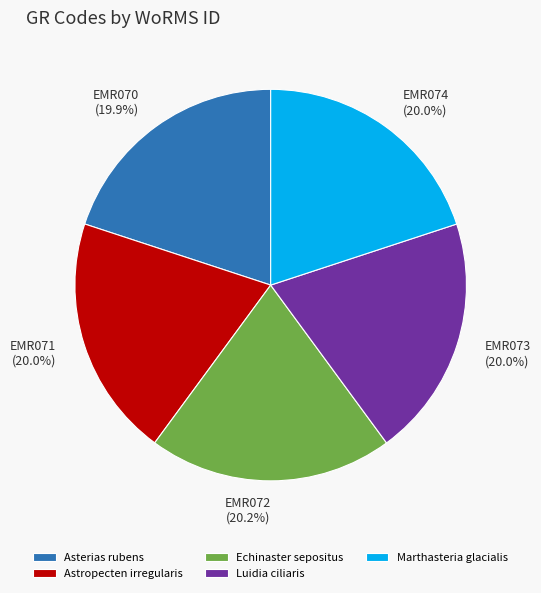

How much of the chart is everything except Marthasteria glacialis?

80.0%